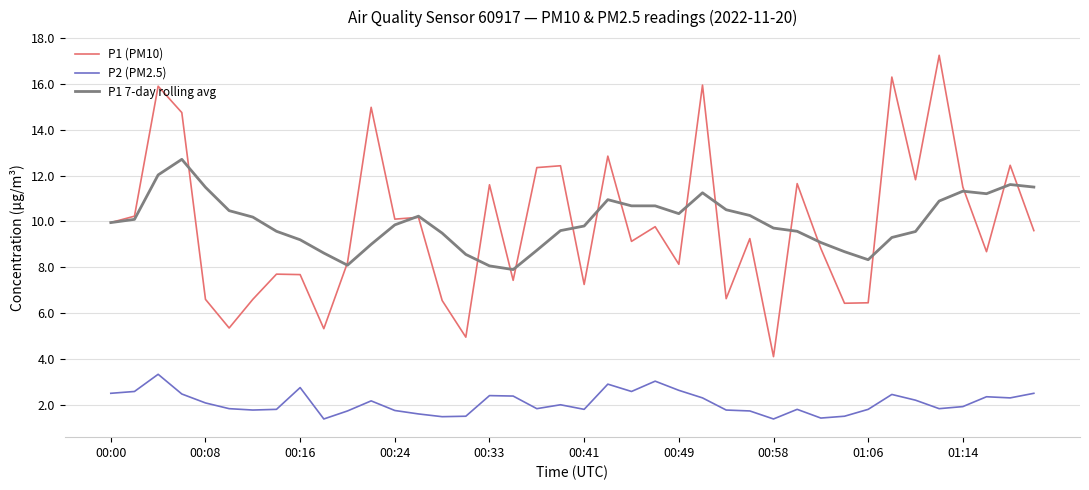

What is the minimum value shown in the chart?

1.4